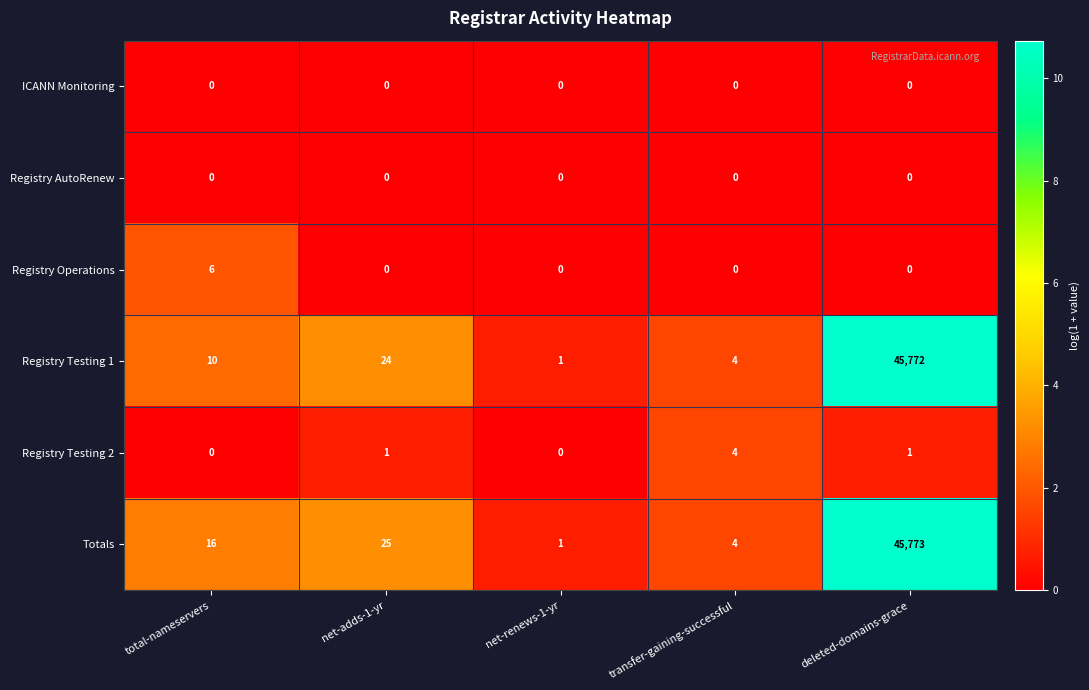

The value of Totals at net-adds-1-yr is 25. True or false?

True